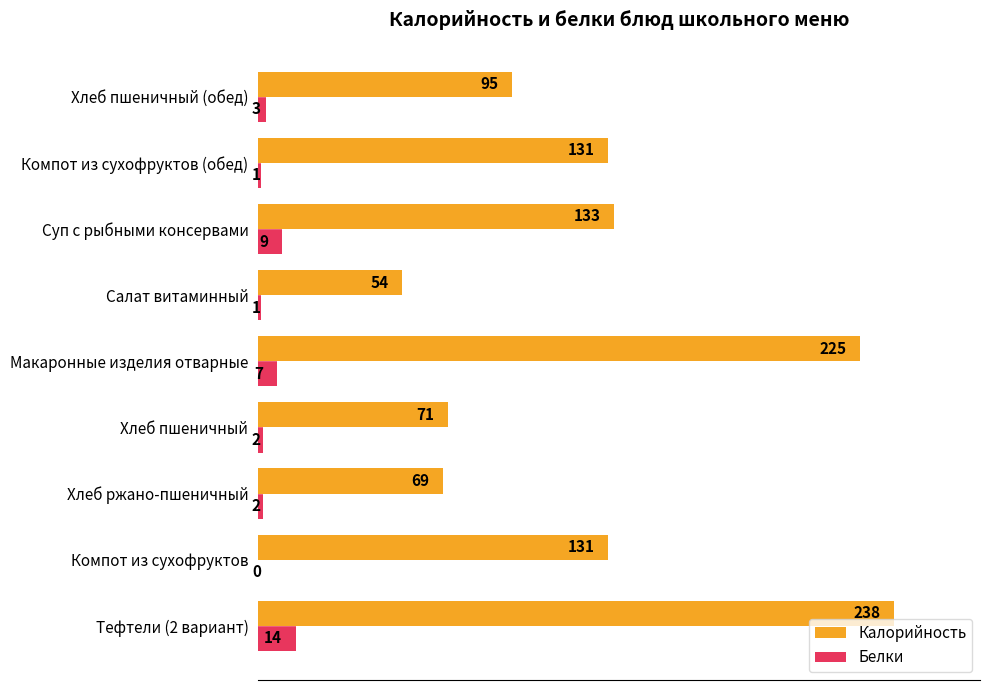

True or false: Калорийность has a value of 238 at Тефтели (2 вариант).

True